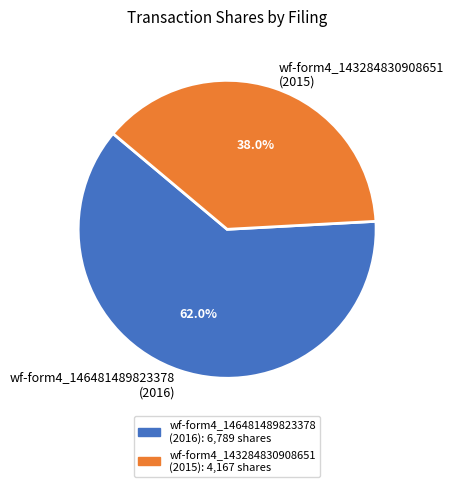

What is the largest slice in the pie chart?

wf-form4_146481489823378 (2016)